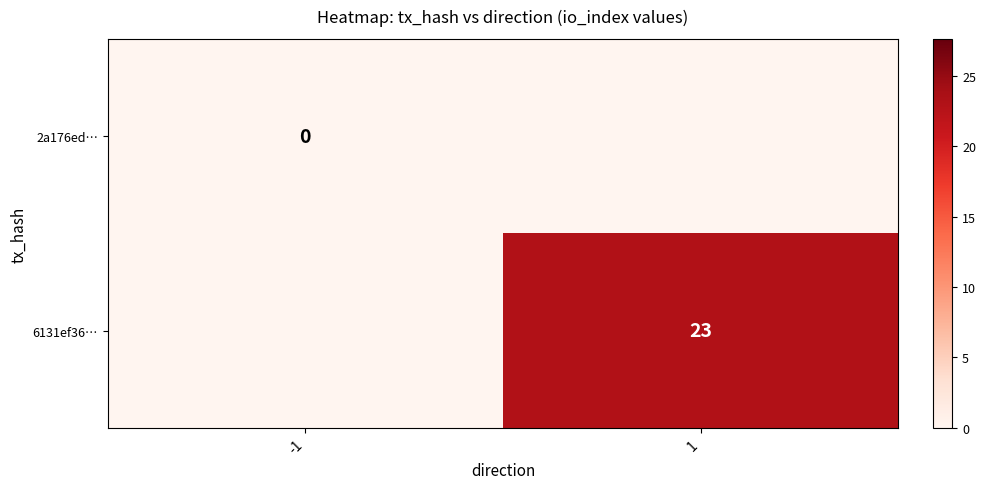

Is it true that 6131ef36… equals 36 at 1?

False